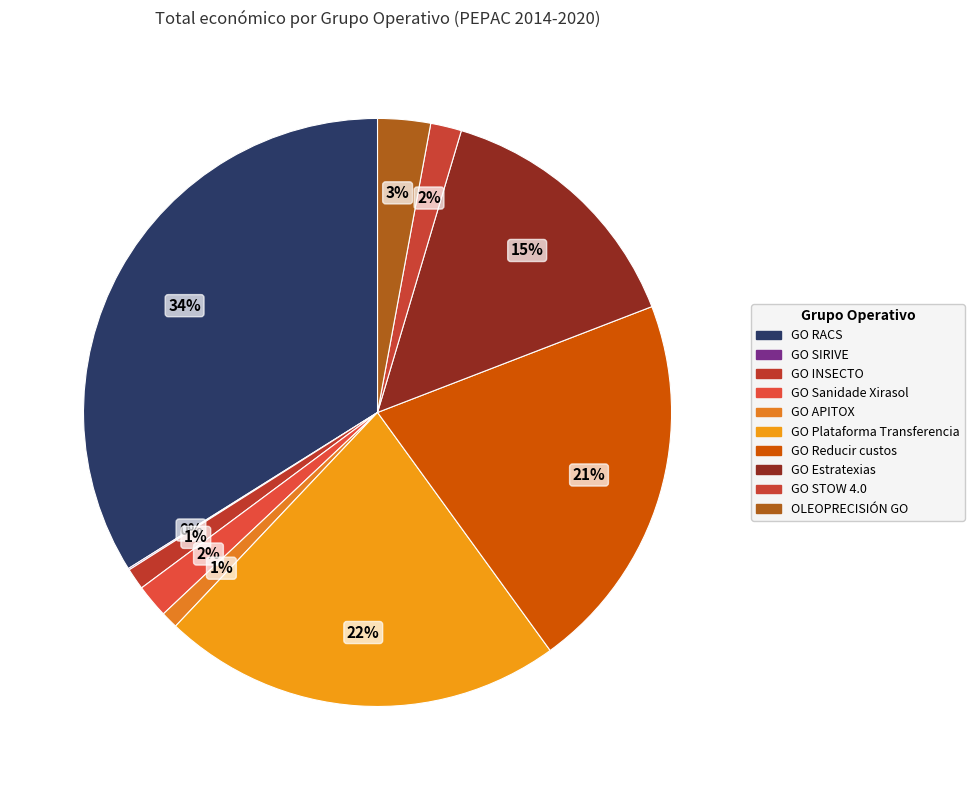

Is GO APITOX the majority of the pie?

No